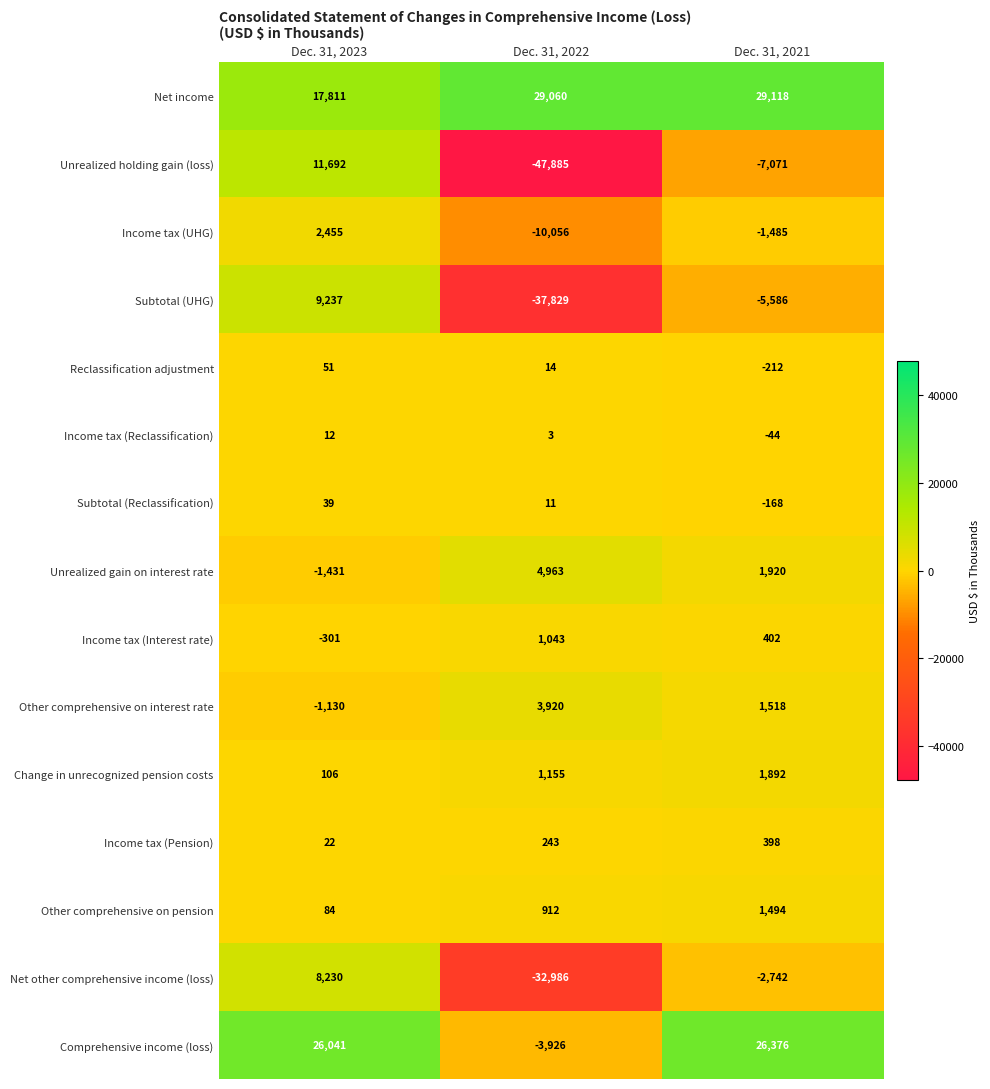

Rank the categories by Subtotal (Reclassification) value from lowest to highest.

Dec. 31, 2021, Dec. 31, 2022, Dec. 31, 2023